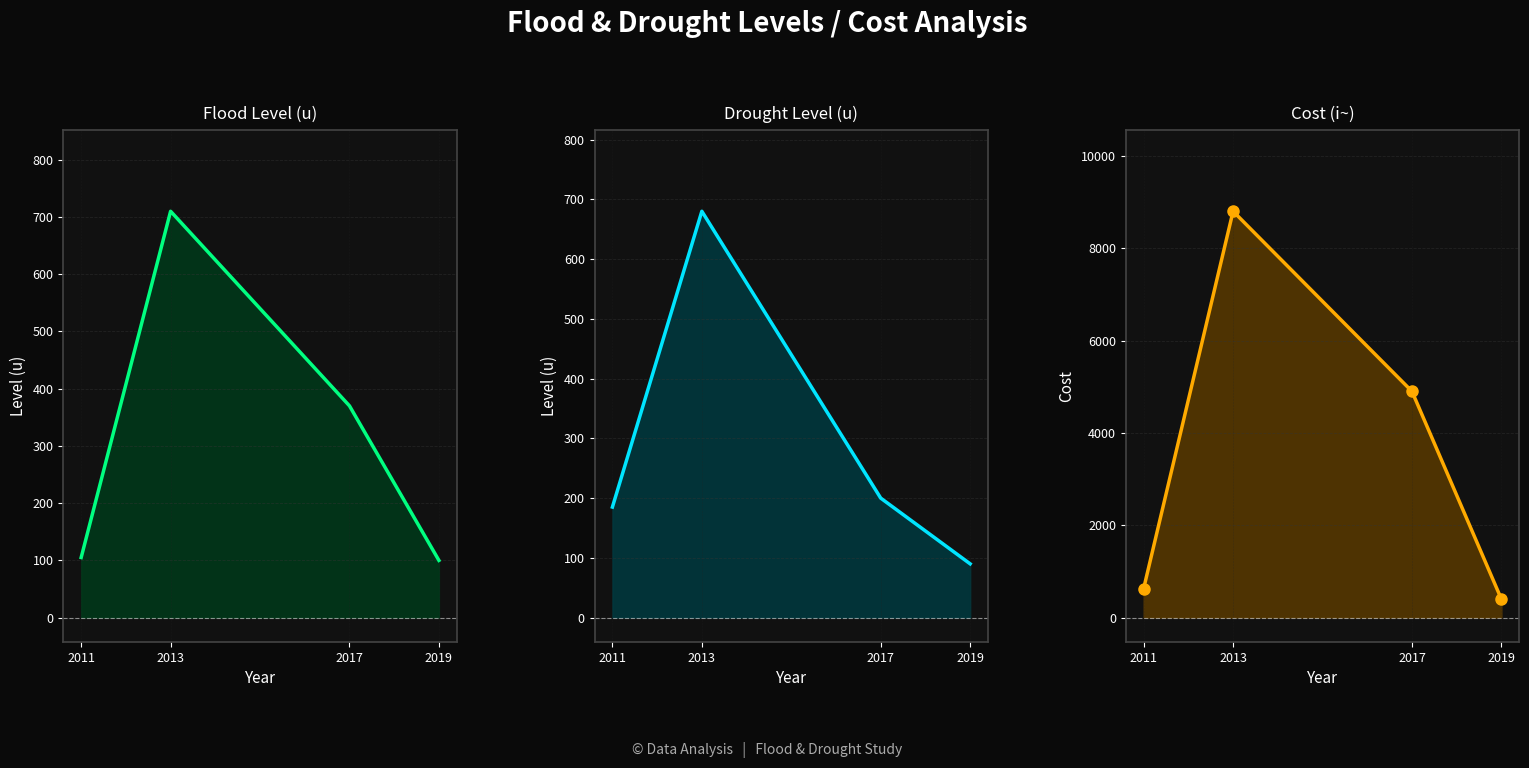

What is the spread (max minus min) of values at 2019?

310